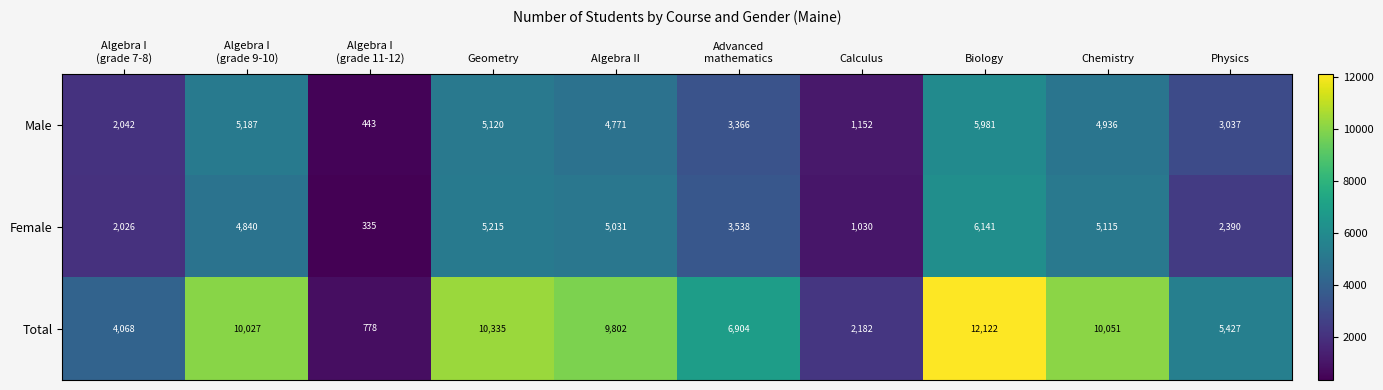

How many data points in Total are less than 9802?

5